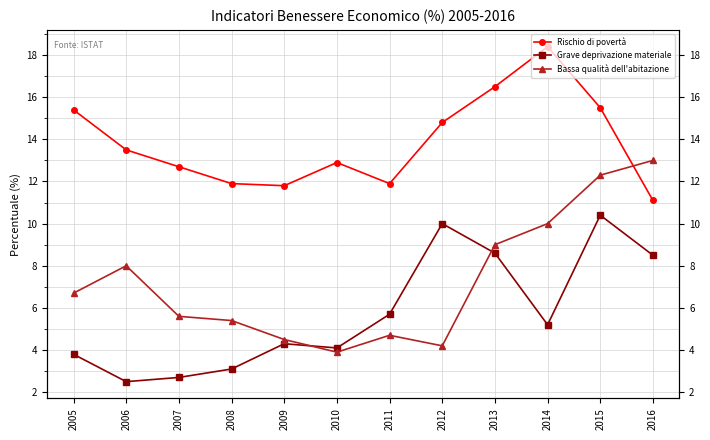

Between 2007 and 2010, which series saw the biggest shift?

Bassa qualità dell'abitazione